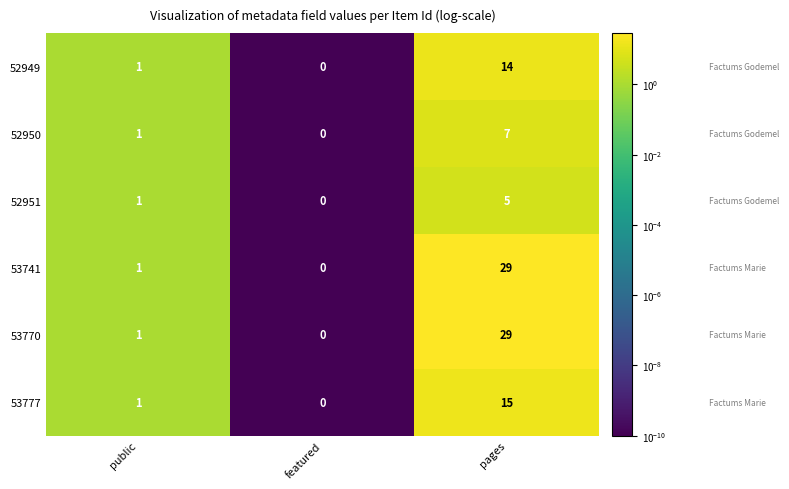

Reading left to right, what are all the values shown in this chart?

52949: public=1	featured=0	pages=14
52950: public=1	featured=0	pages=7
52951: public=1	featured=0	pages=5
53741: public=1	featured=0	pages=29
53770: public=1	featured=0	pages=29
53777: public=1	featured=0	pages=15